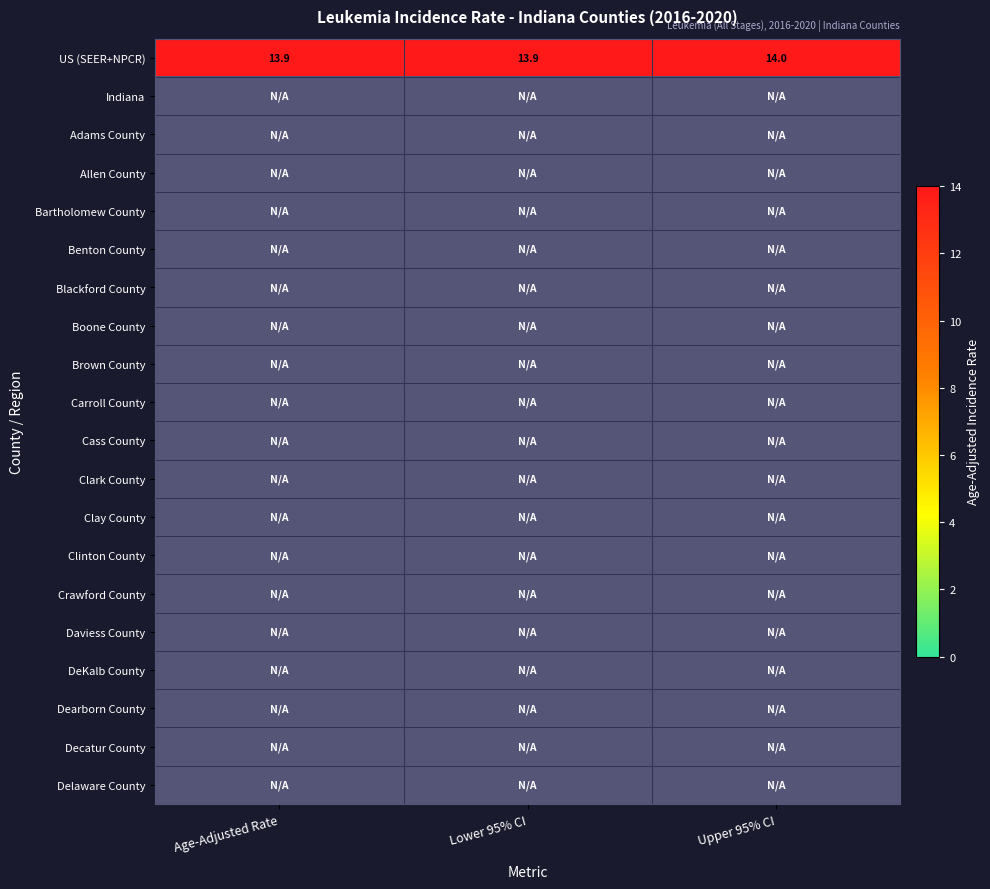

Rank the series at Age-Adjusted Rate from highest to lowest value.

US (SEER+NPCR), Indiana, Adams County, Allen County, Bartholomew County, Benton County, Blackford County, Boone County, Brown County, Carroll County, Cass County, Clark County, Clay County, Clinton County, Crawford County, Daviess County, DeKalb County, Dearborn County, Decatur County, Delaware County